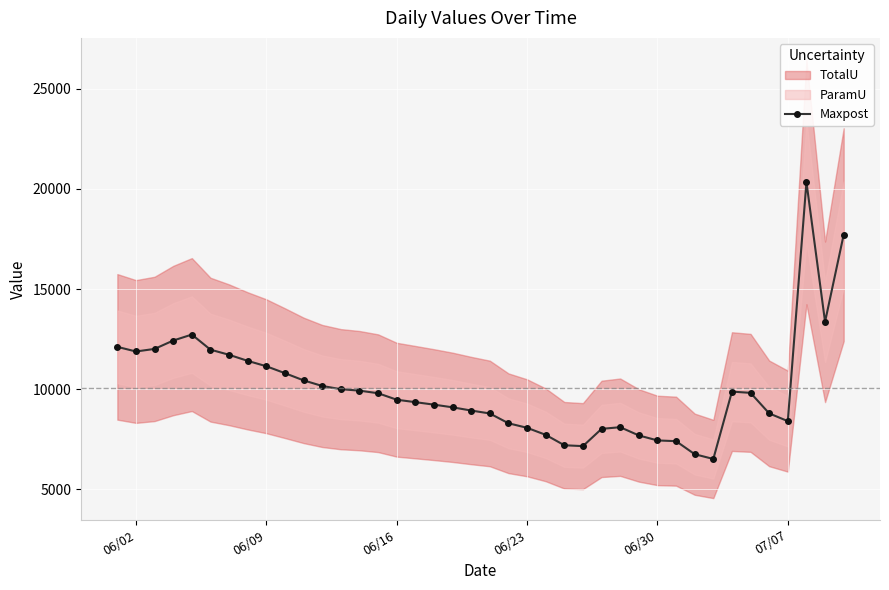

True or false: Maxpost has more than 2 points higher than both neighbors.

True